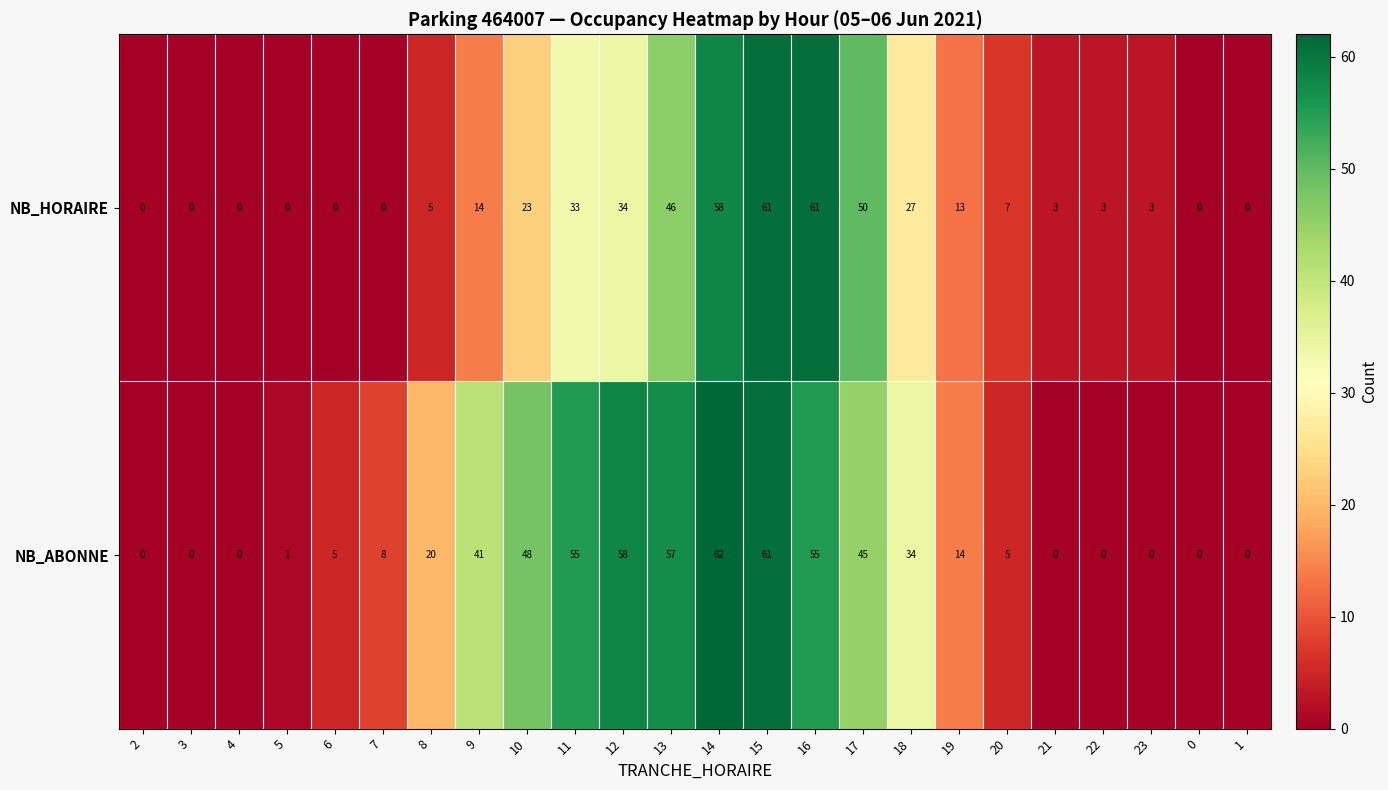

Where does the NB_HORAIRE series first go above 7?

9